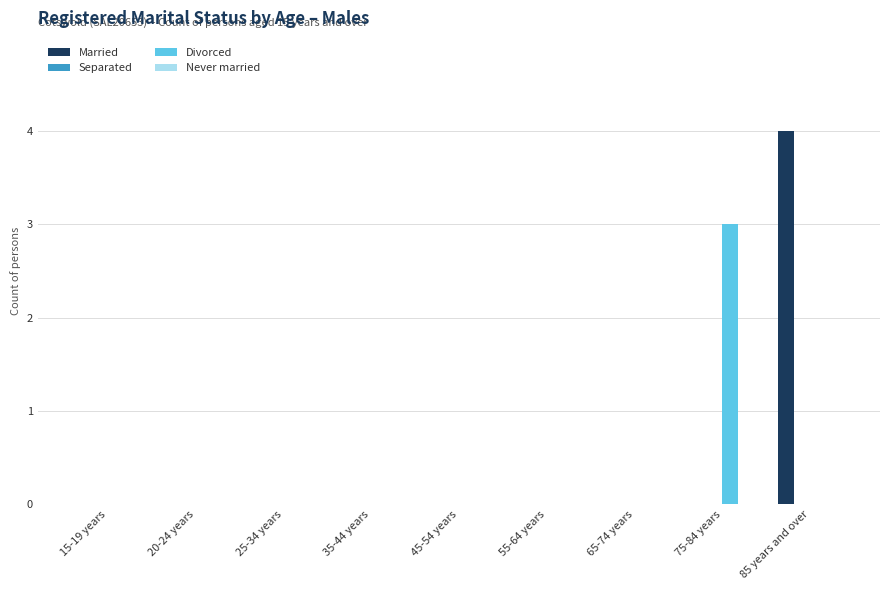

Which label corresponds to the largest value in the chart?

85 years and over